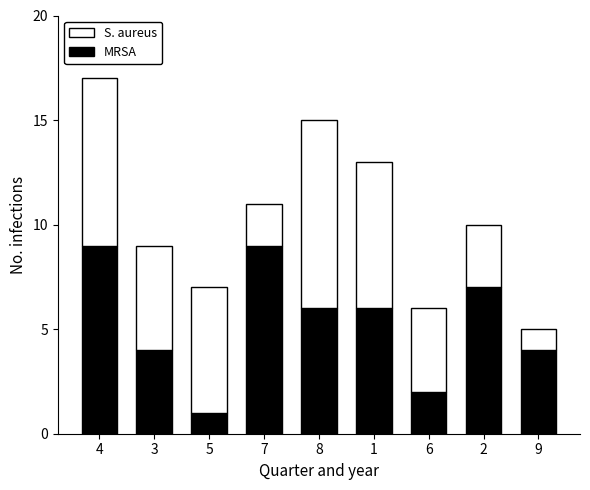

At which label does MRSA reach its minimum?

5